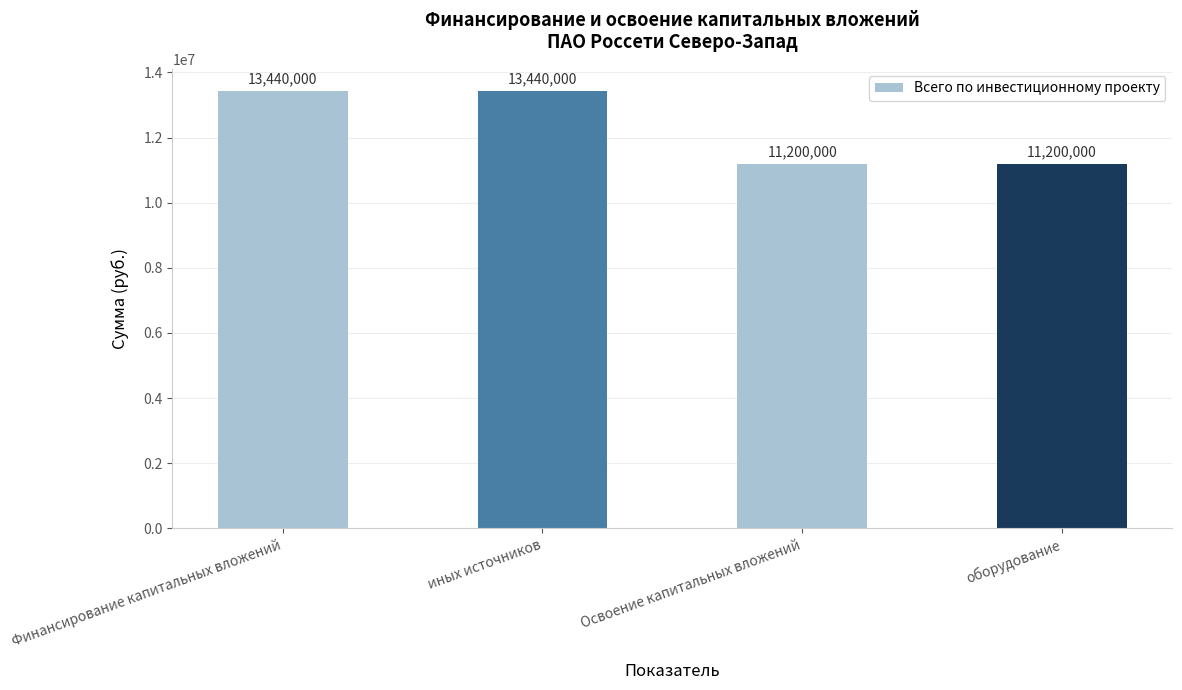

How many values are below 13440000?

2